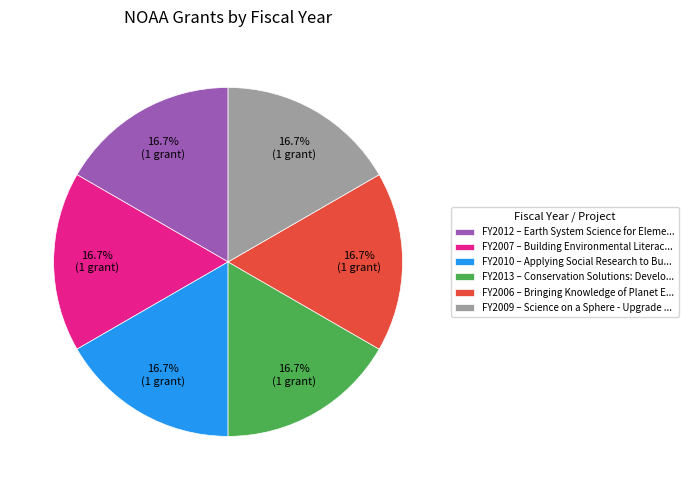

Combined, what portion of the pie is FY2012 – Earth System Science for Eleme... and FY2006 – Bringing Knowledge of Planet E...?

33.3%